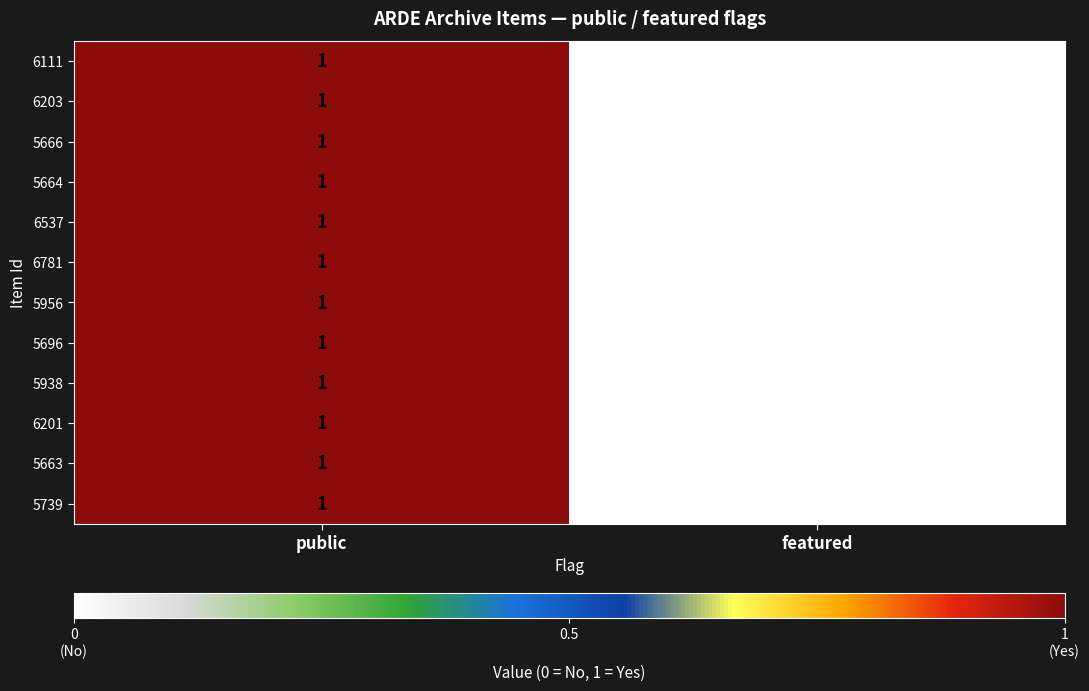

At which category does the chart reach its peak across all series?

public